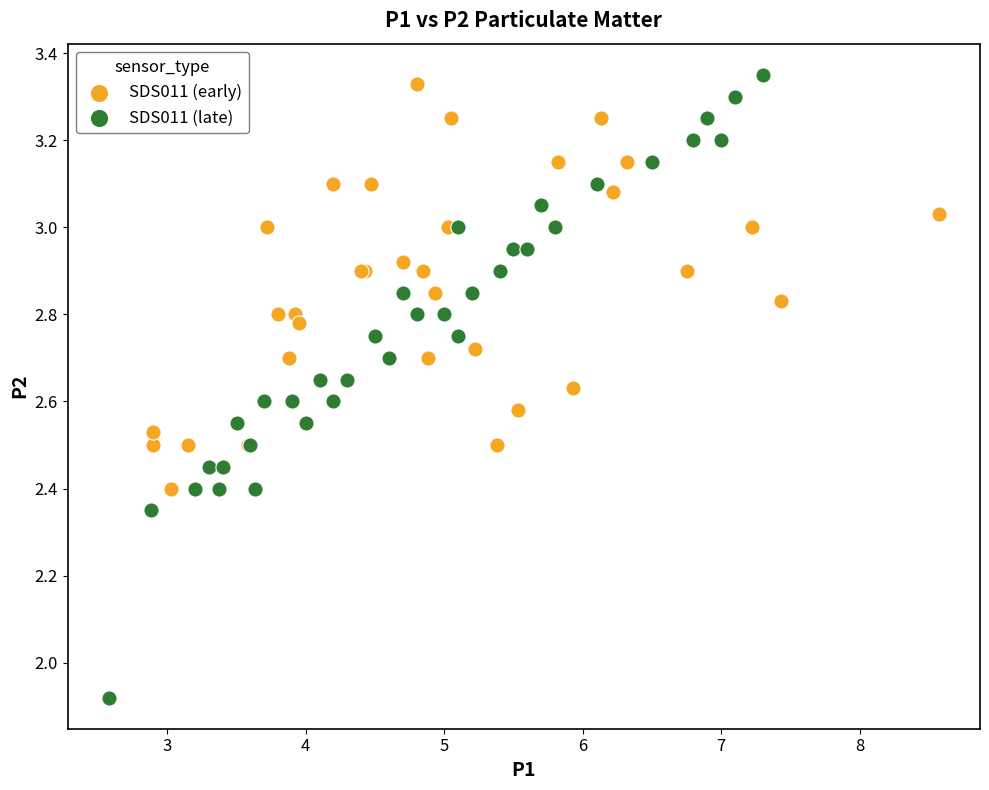

What are all the series names shown in the legend?

SDS011 (early), SDS011 (late)